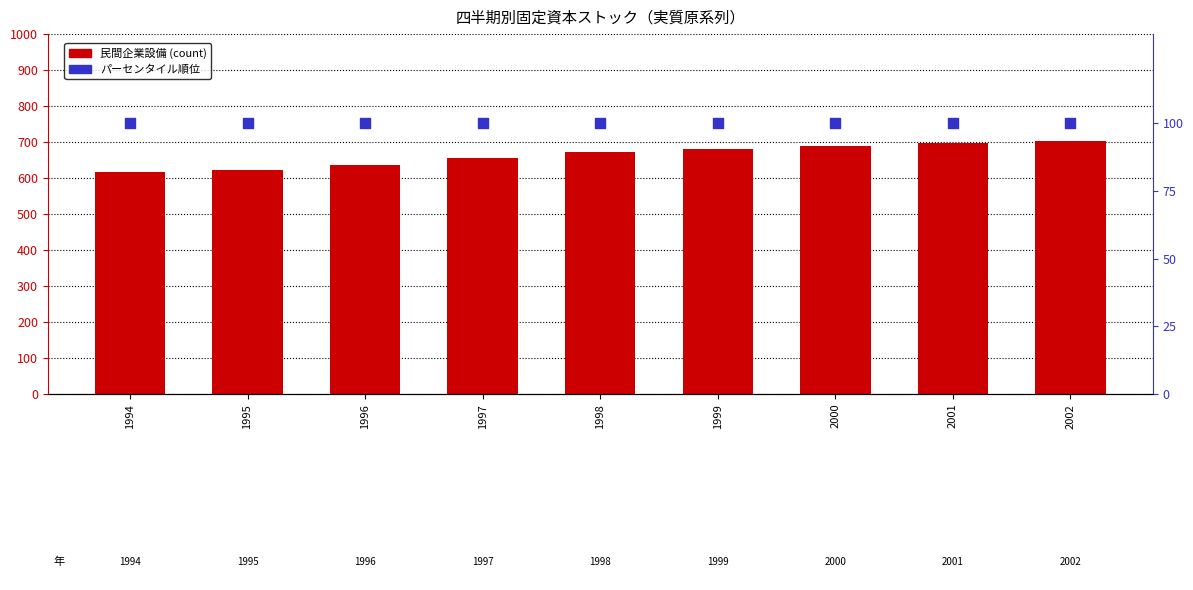

What is the total value across all series at 2000?

687895.0